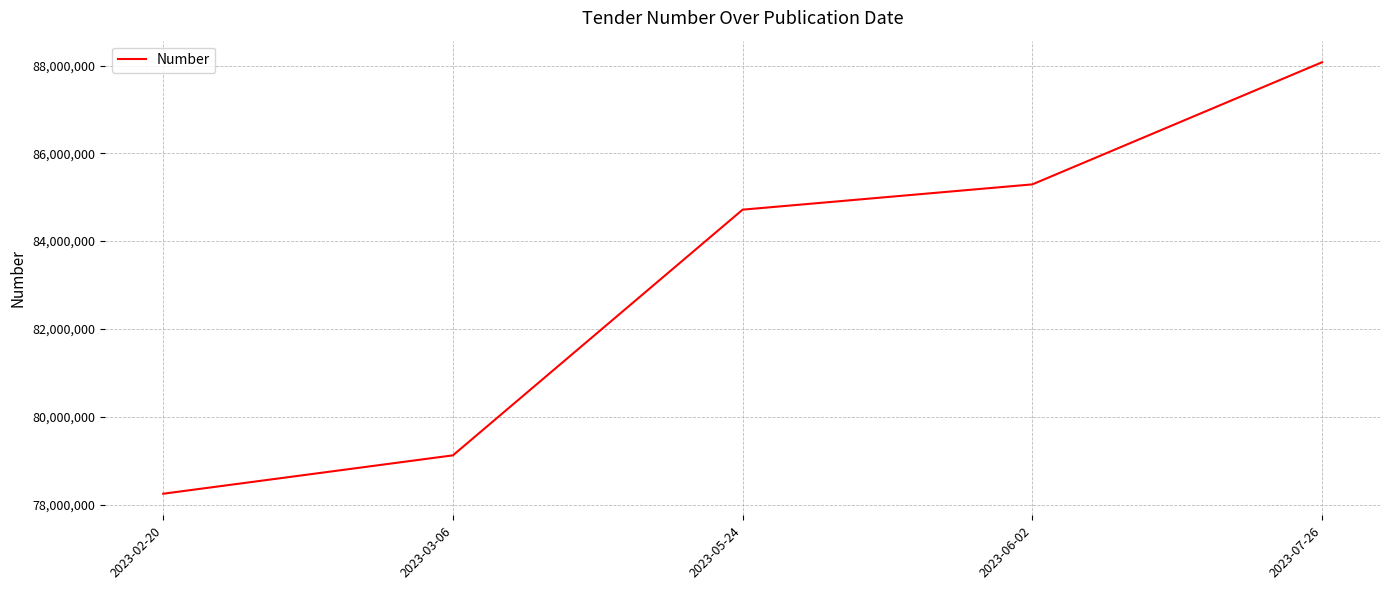

Approximately how many times larger is the value at 2023-03-06 compared to 2023-02-20?

1.0